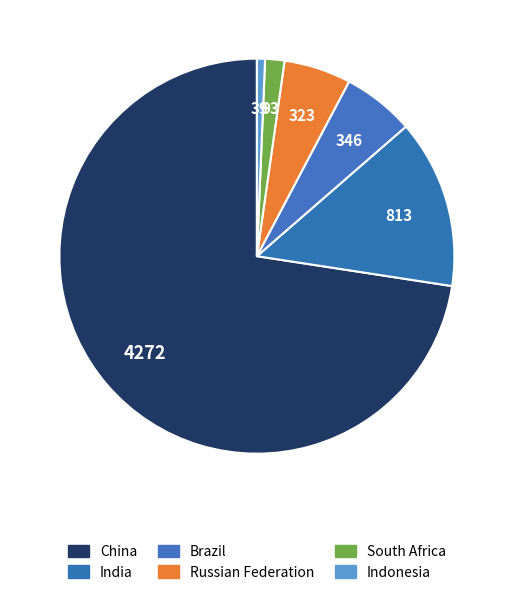

Rank the categories by value from highest to lowest.

China, India, Brazil, Russian Federation, South Africa, Indonesia